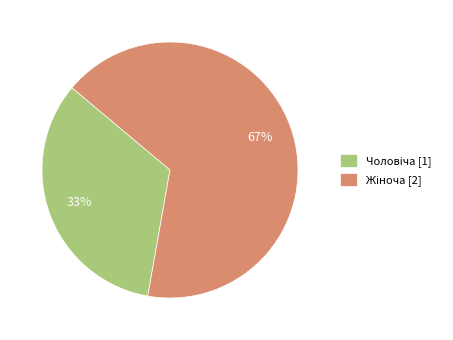

To the nearest percent, what is the average slice percentage?

50%